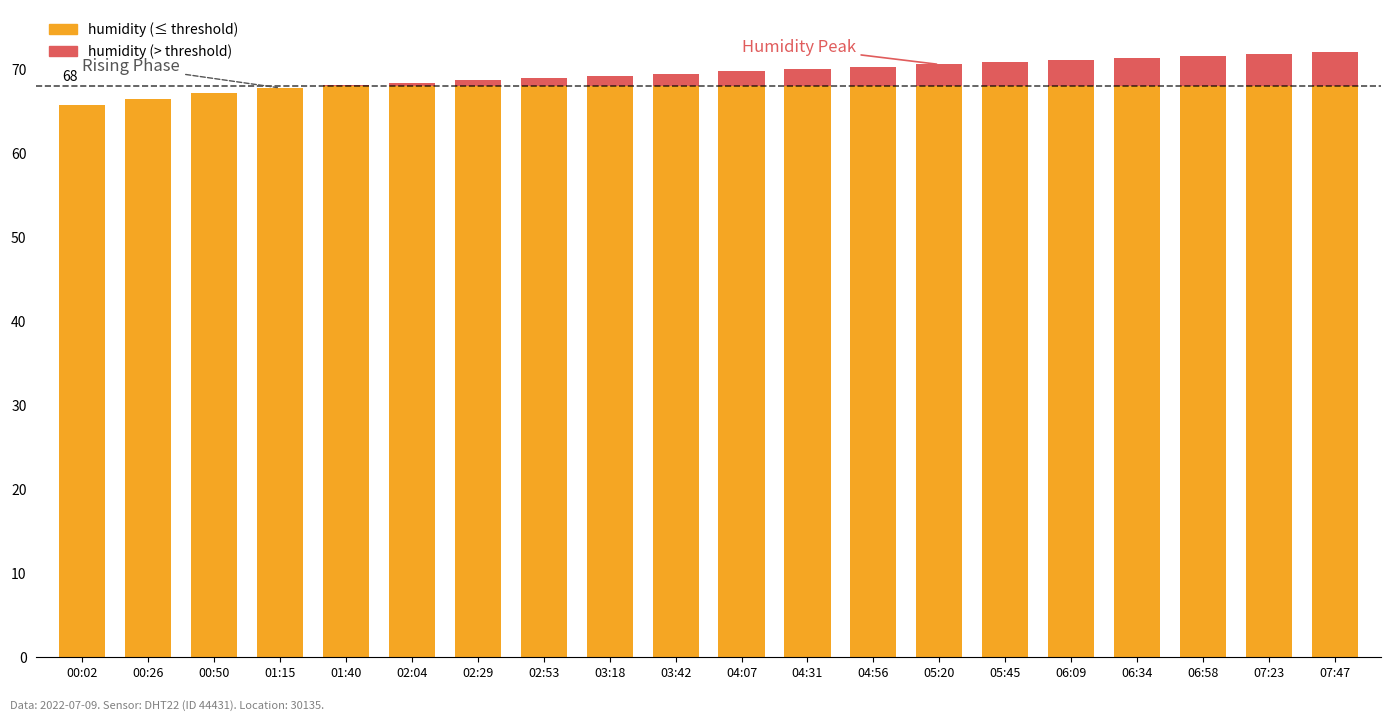

What are all the series names shown in the legend?

humidity (≤ threshold), humidity (> threshold)